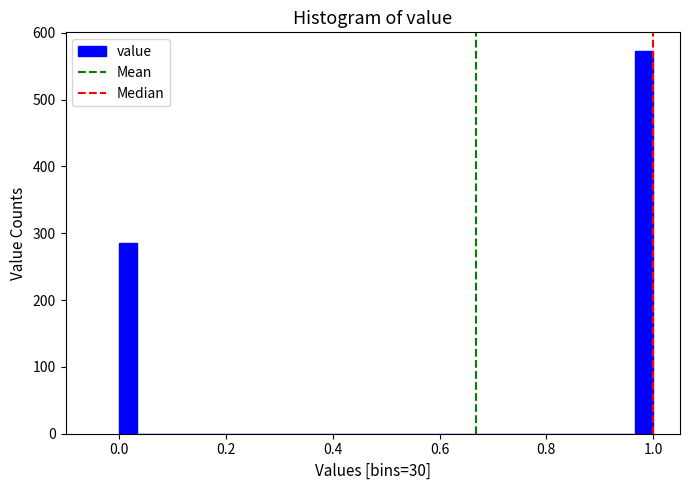

Read against the x-axis, roughly where is the centre of the tallest bar?

0.98